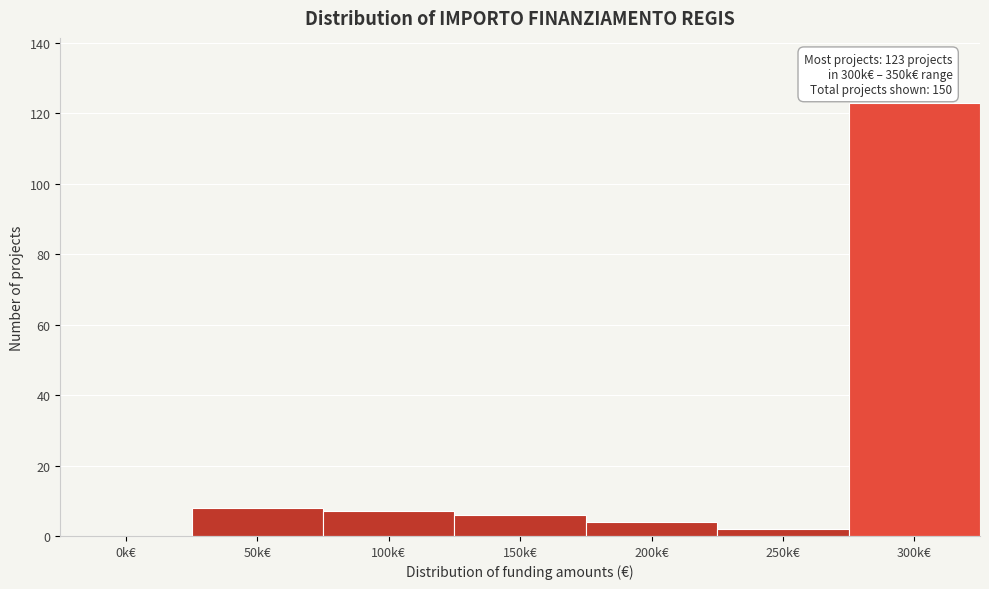

Reading left to right, what are all the values shown in this chart?

0k€=0	50k€=8	100k€=7	150k€=6	200k€=4	250k€=2	300k€=123